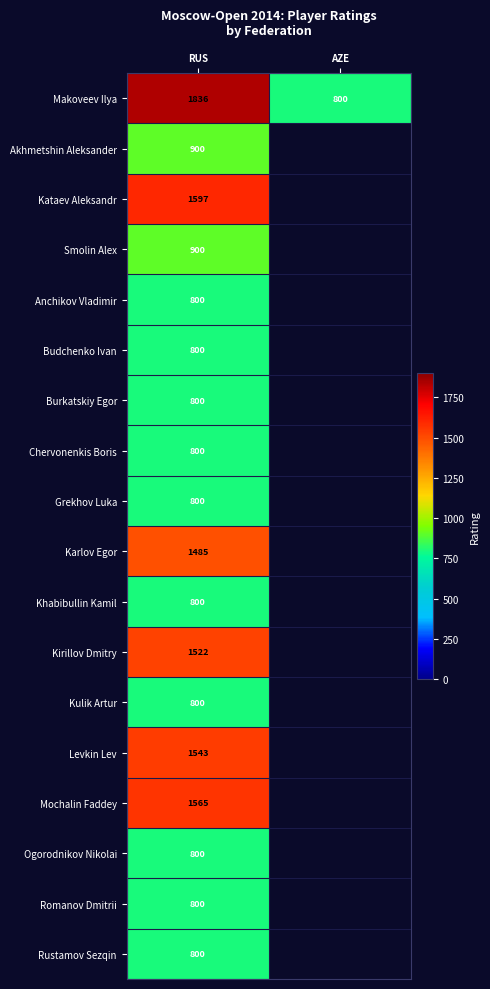

The value of Karlov Egor at RUS is 1485. True or false?

True